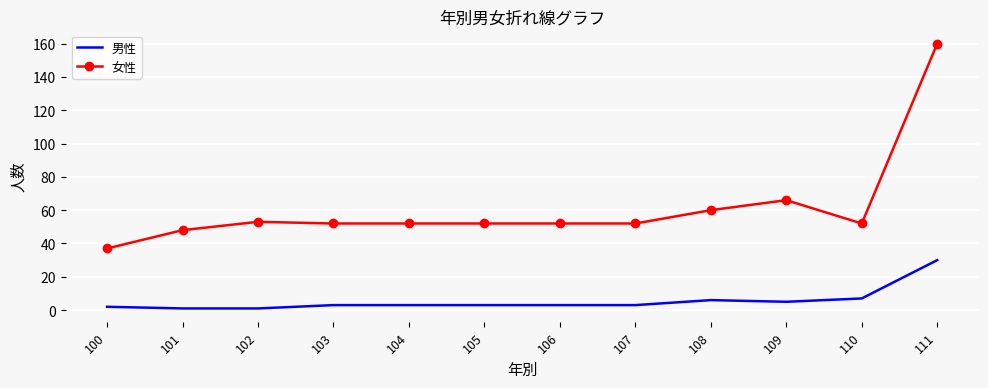

True or false: 女性 has a value of 77 at 104.

False